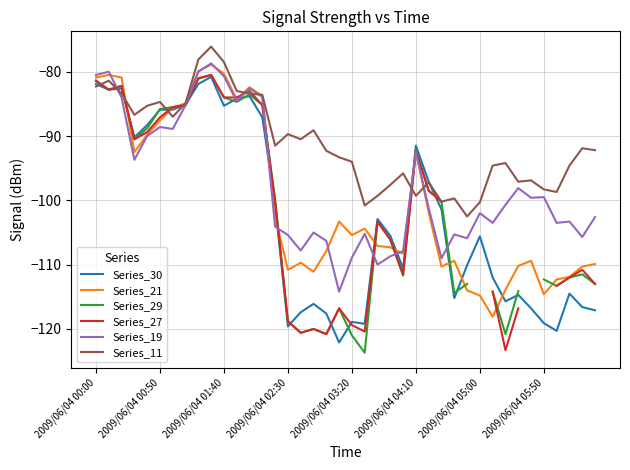

Rank the series by their maximum value, from highest to lowest.

Series_11, Series_19, Series_21, Series_29, Series_27, Series_30